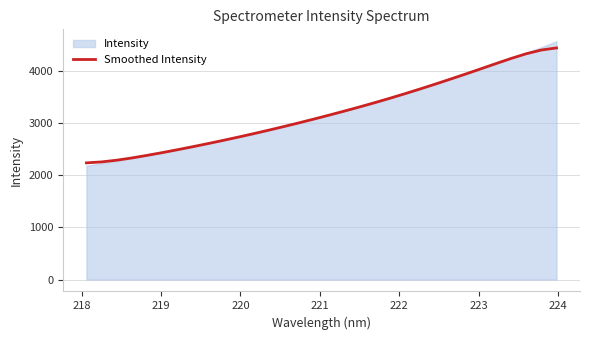

How many data points are less than 3147?

16